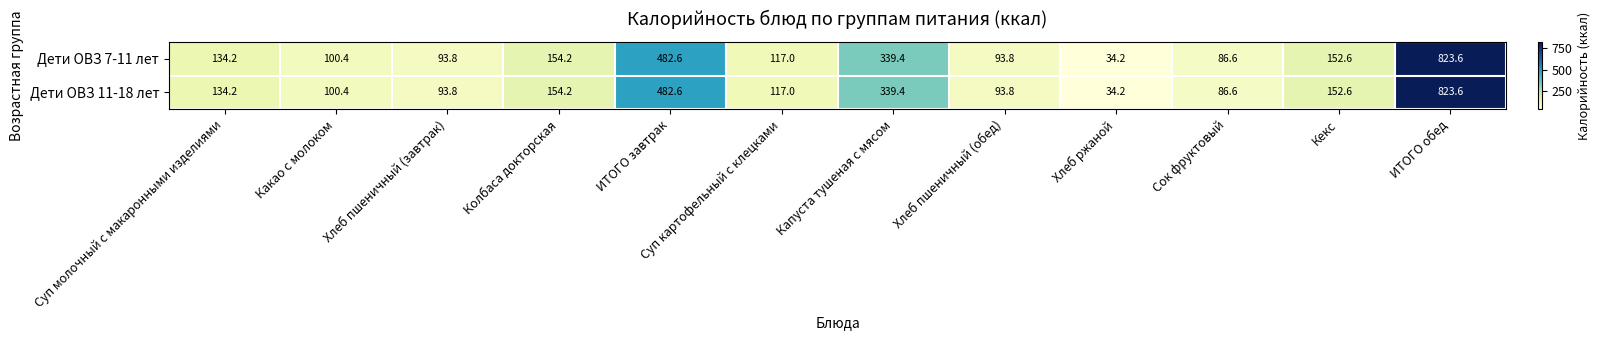

What is the sum of all Дети ОВЗ 7-11 лет values?

2612.4